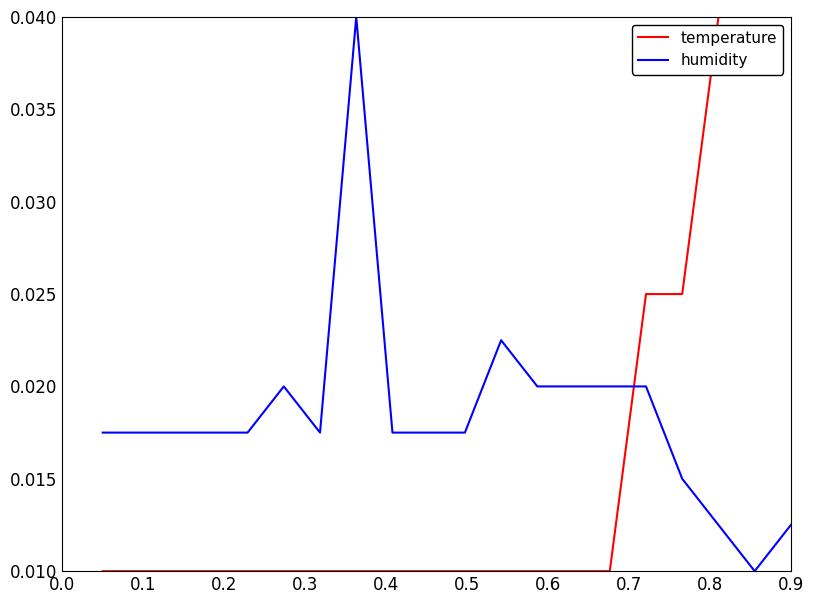

True or false: humidity and temperature intersect in this chart.

True